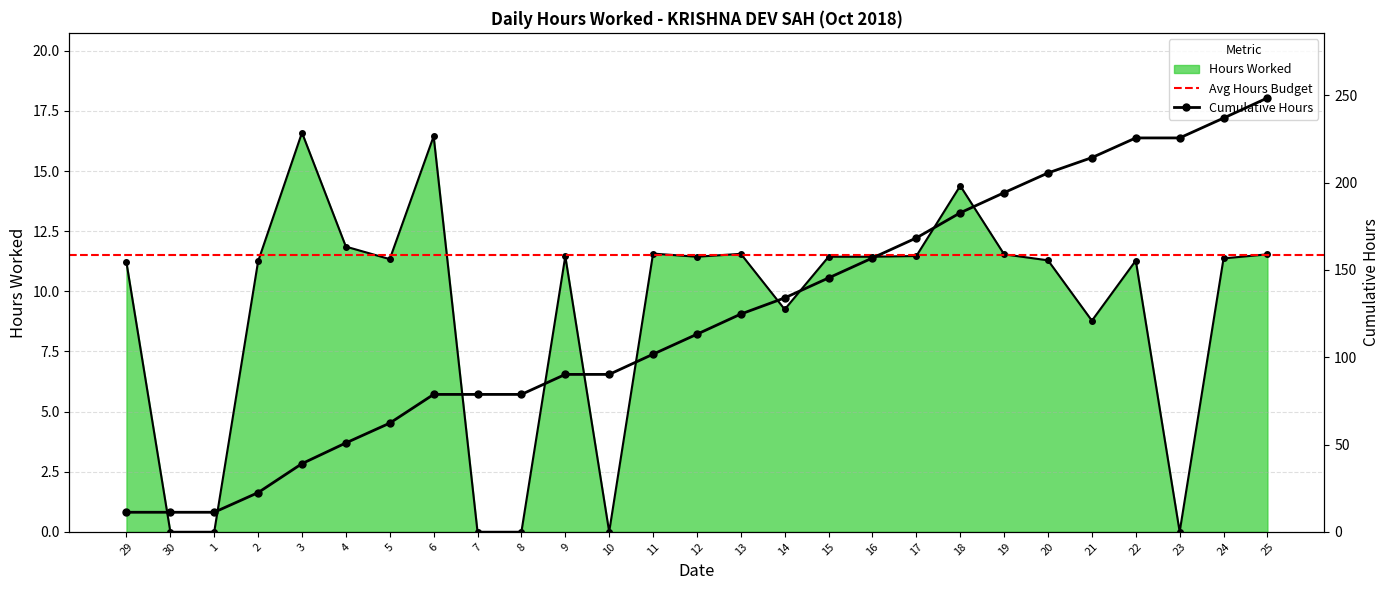

True or false: the data shows 4.4 at 20.

False